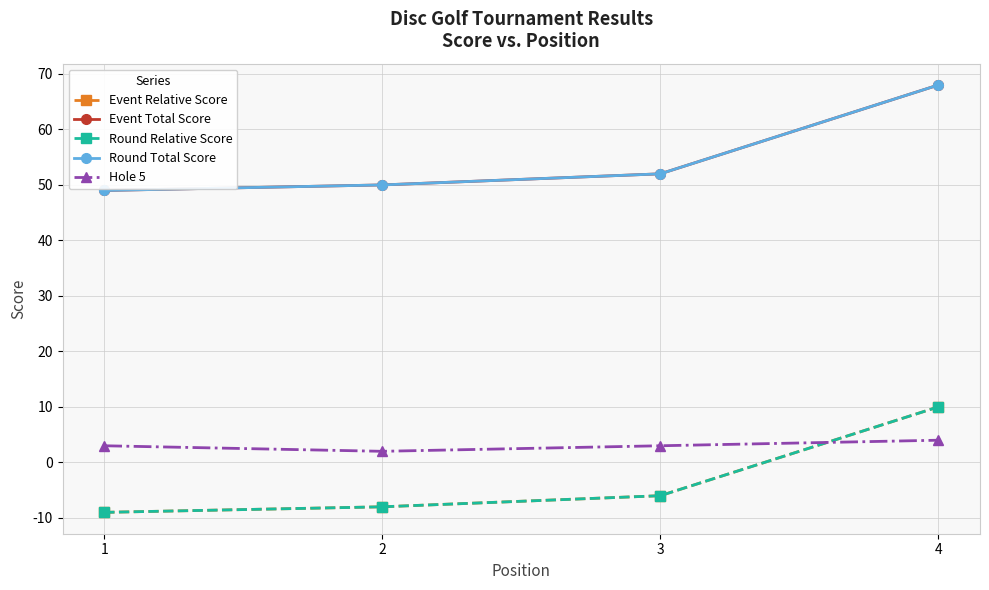

Is this an area chart (filled region under the line)?

No